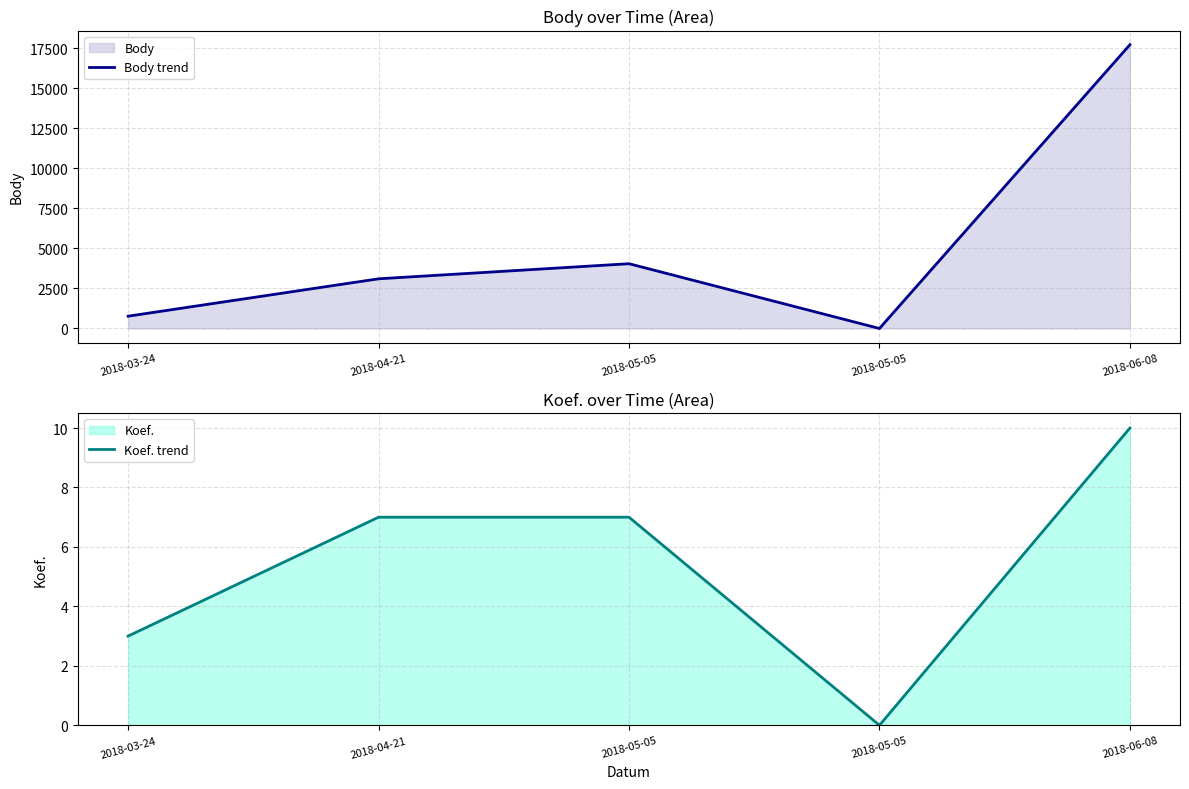

What is the sum of the Koef. trend values at 2018-05-05 and 2018-03-24?

10